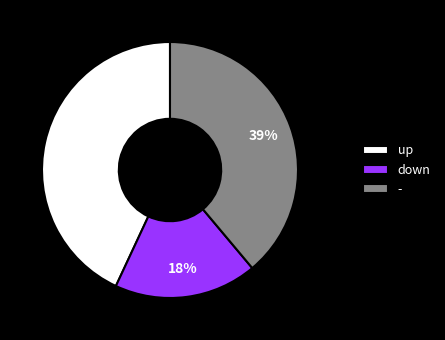

To the nearest percent, what is the combined percentage of up and -?

82%